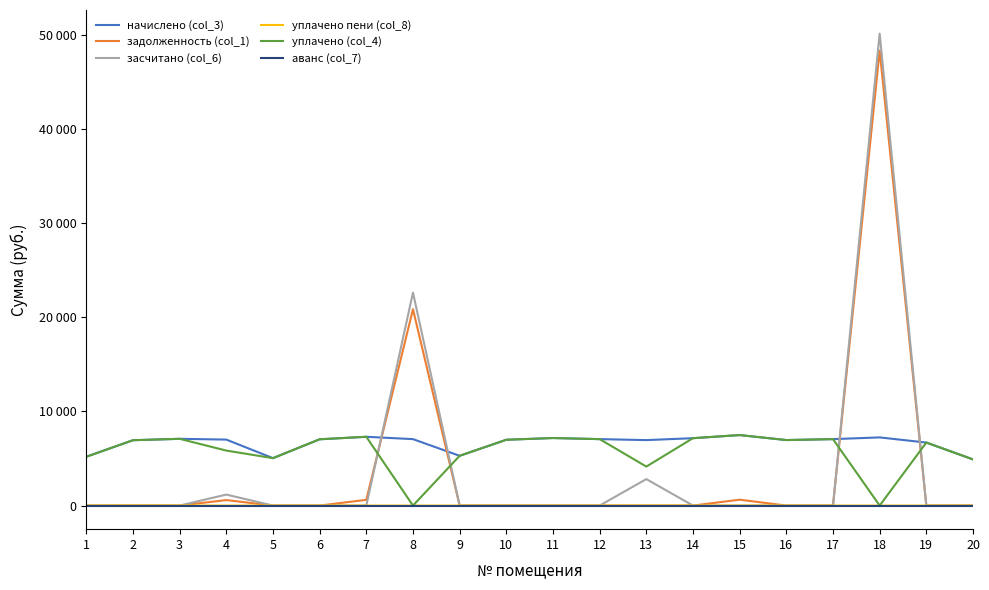

Reading right to left, transcribe all the data shown in this chart.

начислено (col_3): 4901.8	6690.2	7236.7	7054.6	6955.2	7485.1	7153.9	6950.9	7054.6	7170.5	6988.3	5282.6	7054.6	7303.0	7038.0	5034.2	7004.9	7087.7	6938.6	5183.3
задолженность (col_1): 0.0	0.0	48302.4	0.0	0.0	623.8	0.0	0.0	0.0	0.0	0.0	0.0	20848.4	608.6	0.0	0.0	583.7	0.0	0.0	0.0
засчитано (col_6): 0.0	0.0	50111.6	0.0	0.0	0.0	0.0	2810.9	0.0	0.0	0.0	0.0	22612.1	0.0	0.0	0.0	1167.5	0.0	0.0	0.0
уплачено пени (col_8): 0.0	0.0	0.0	0.0	0.0	0.0	0.0	0.0	0.0	0.0	0.0	0.0	0.0	0.0	0.0	0.0	0.0	4.9	11.9	0.0
уплачено (col_4): 4901.8	6690.2	0.0	7054.6	6955.2	7485.1	7153.9	4140.0	7054.6	7170.5	6988.3	5282.6	0.0	7303.0	7038.0	5034.2	5837.4	7087.7	6938.6	5183.3
аванс (col_7): 0.0	0.0	0.0	0.0	0.0	0.0	0.0	0.0	0.0	0.0	0.0	0.0	0.0	0.0	0.0	0.0	0.0	0.0	0.0	0.0